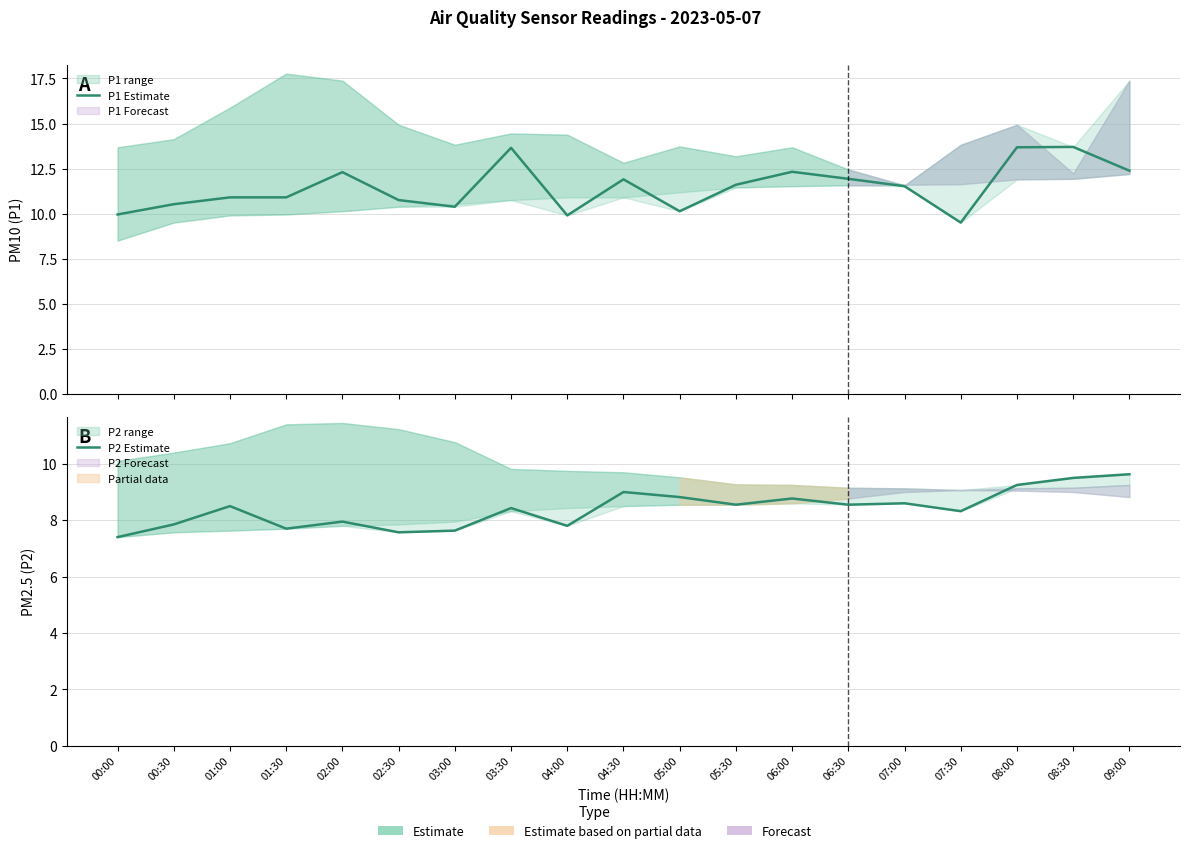

Which label corresponds to the largest value in the chart?

08:30